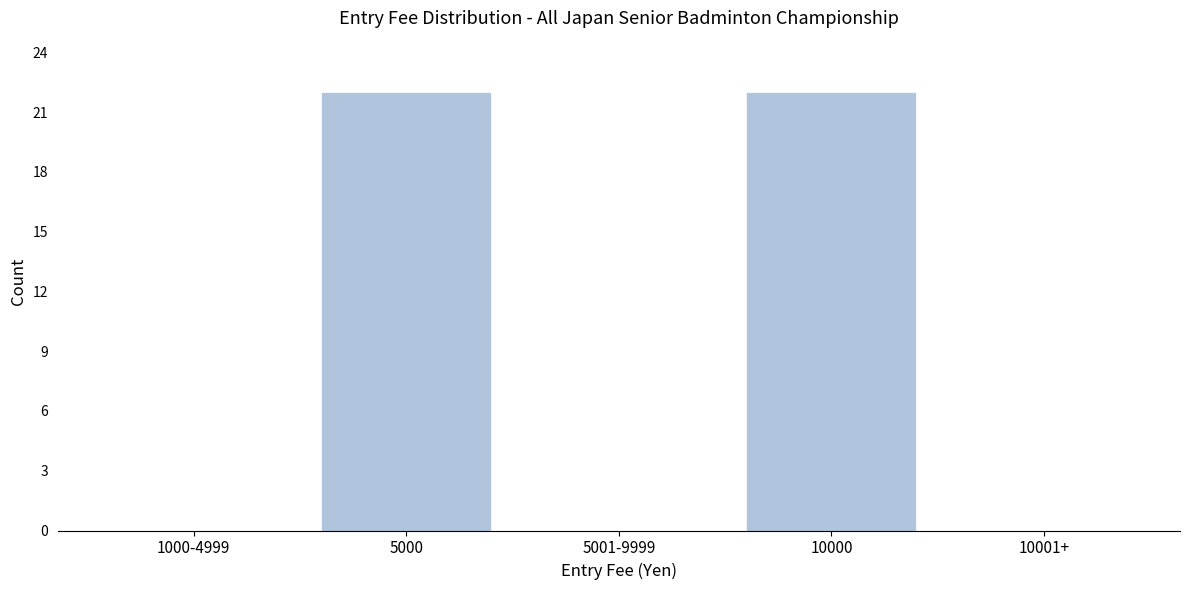

Reading left to right, what are all the values shown in this chart?

1000-4999=0	5000=22	5001-9999=0	10000=22	10001+=0